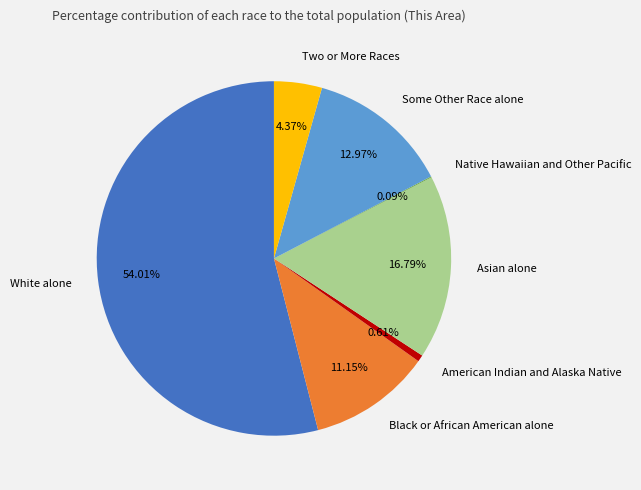

To the nearest percent, what percentage of the pie is American Indian and Alaska Native?

1%